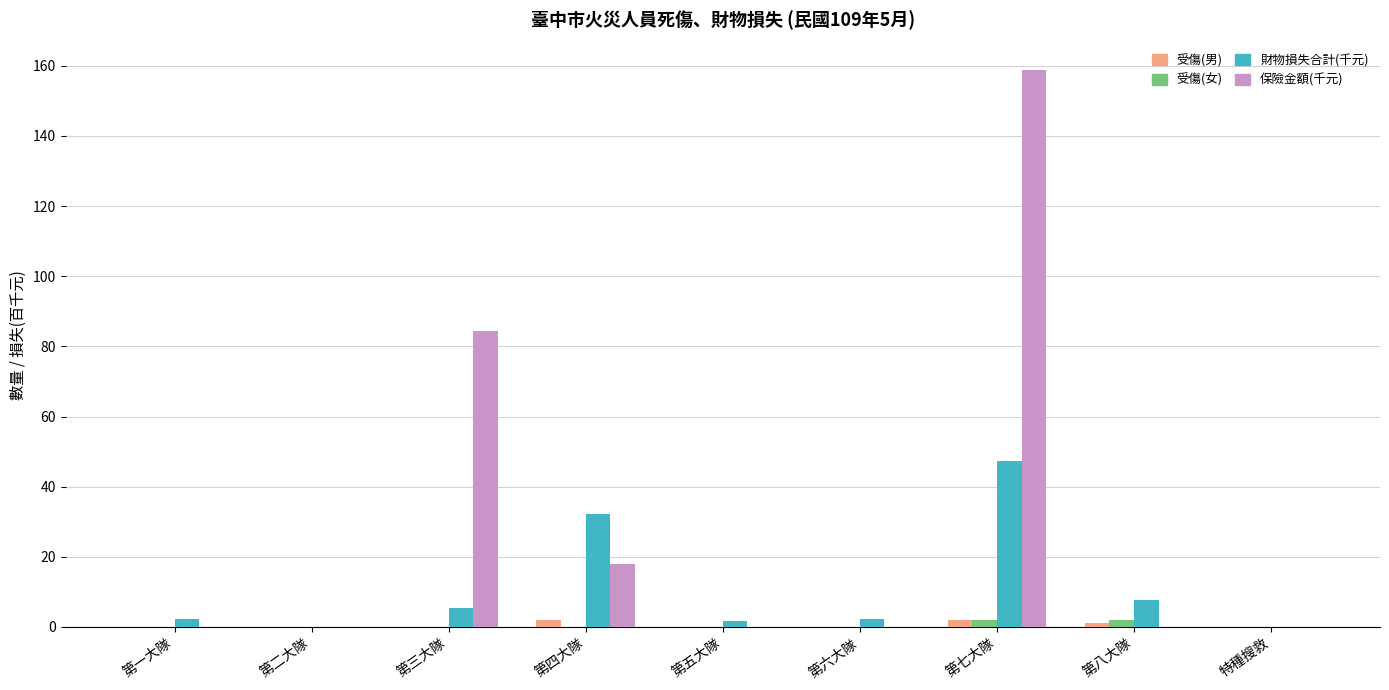

Which series has the largest total across all categories?

保險金額(千元)